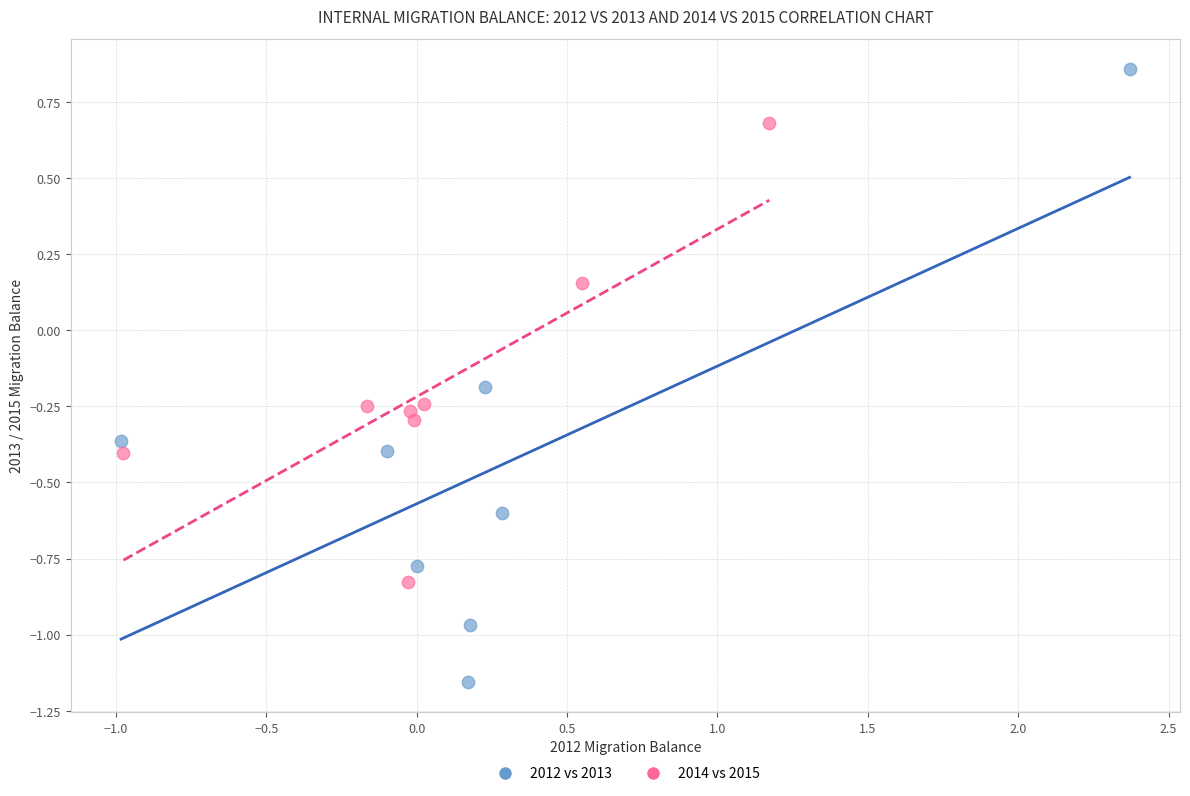

Which series reaches the maximum Y coordinate?

2012 vs 2013